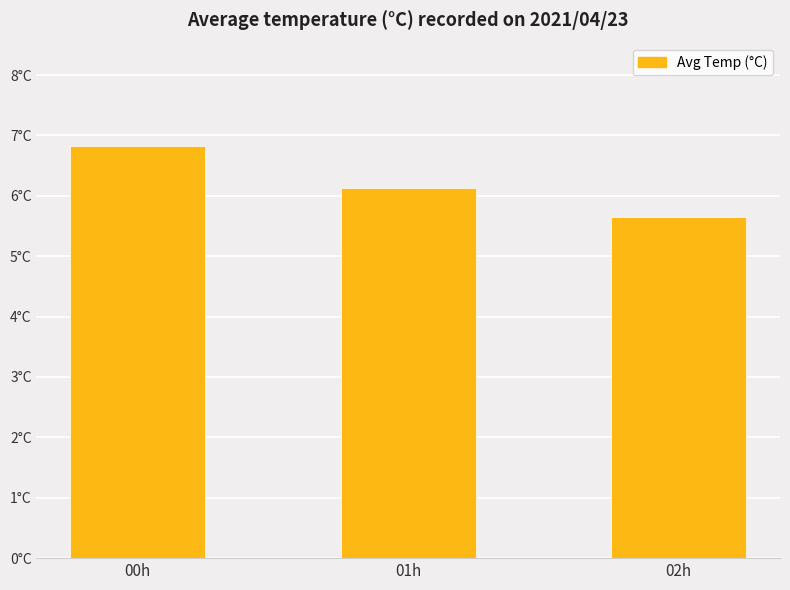

Approximately how many times larger is the value at 00h compared to 02h?

1.2